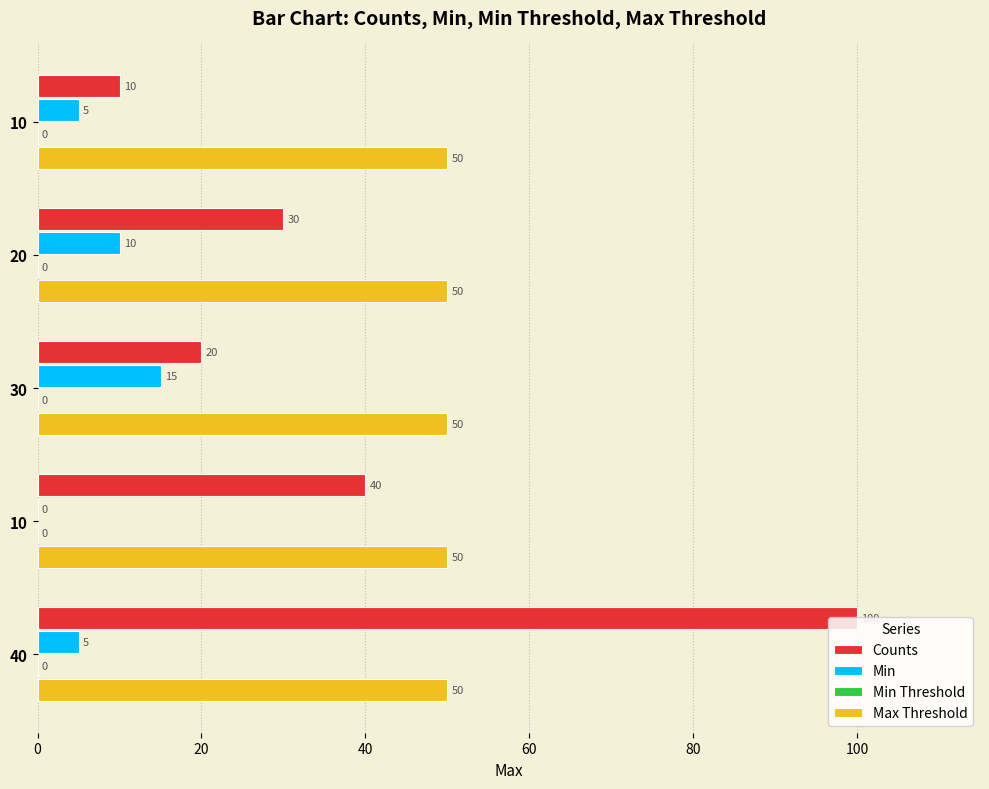

How many values in Min are above zero?

4